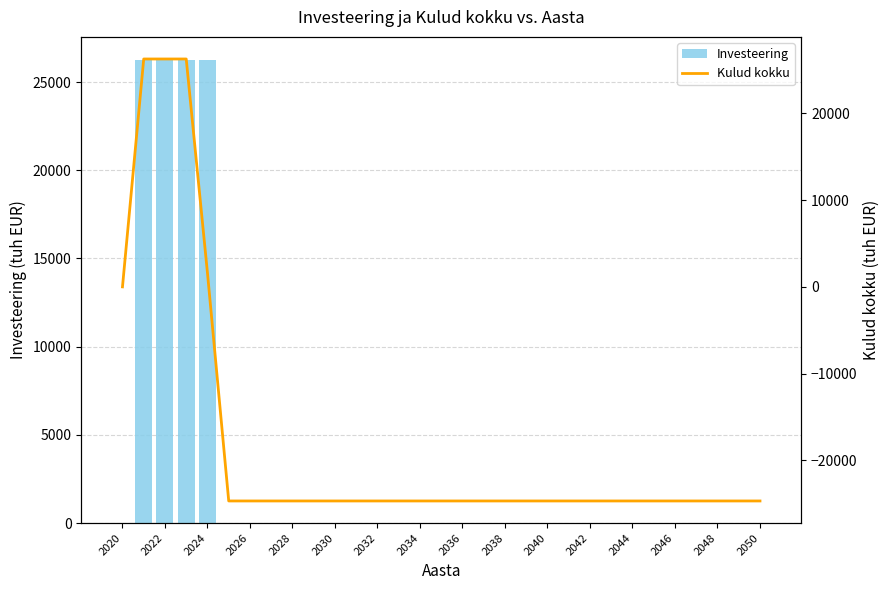

At how many categories does at least one series exceed 14953?

4